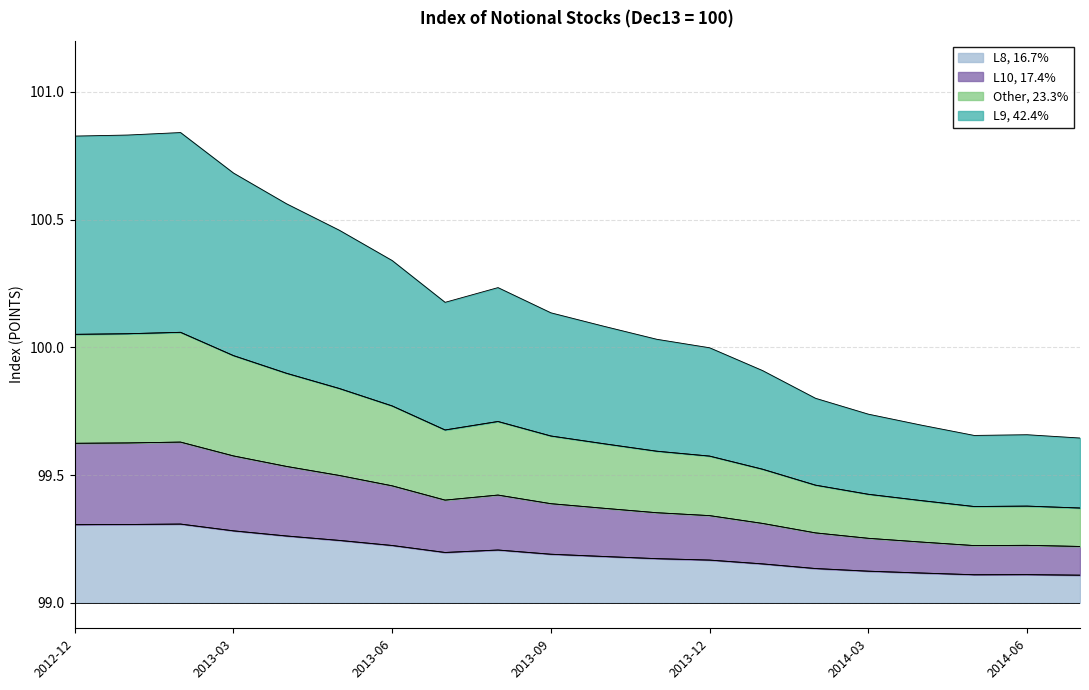

The chart shows a value of 131.0 at 2013-11. True or false?

False